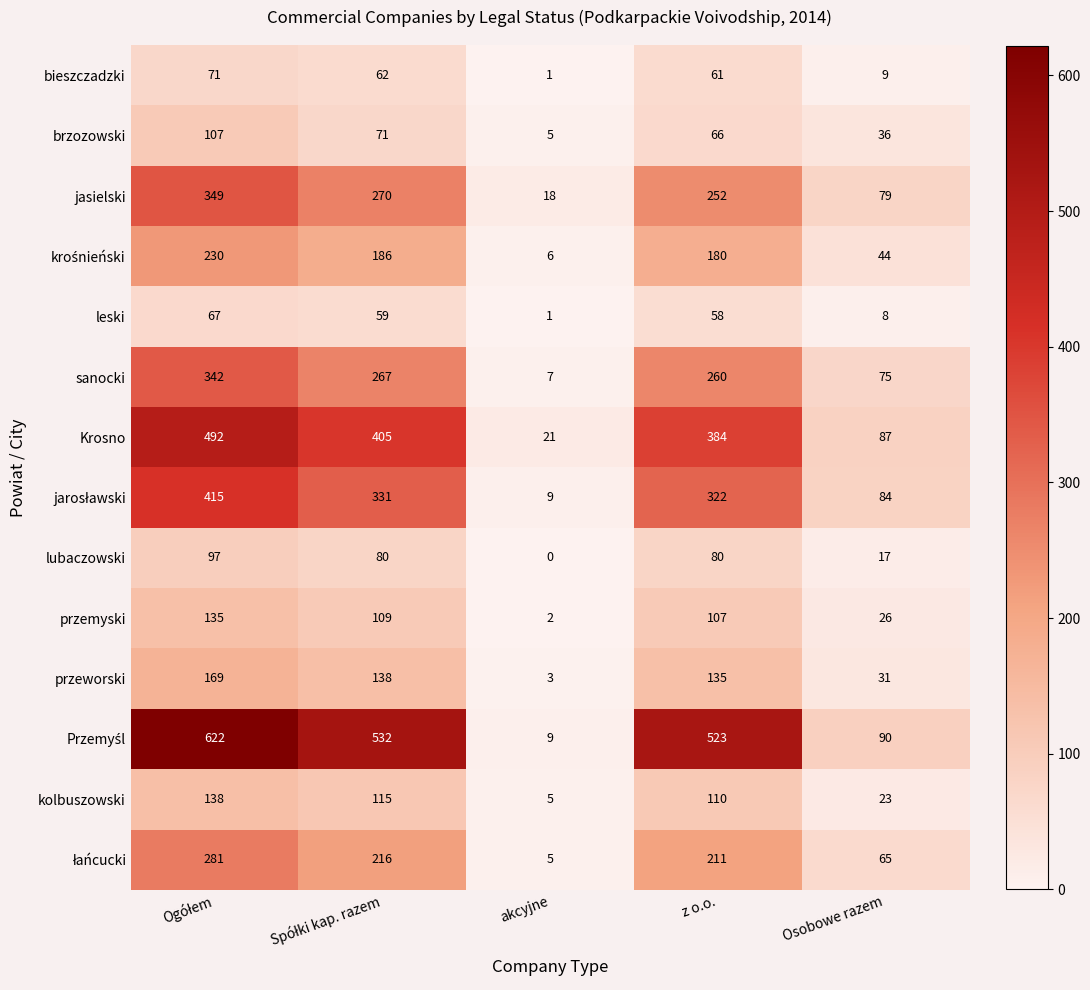

The value of lubaczowski at Osobowe razem is 17. True or false?

True